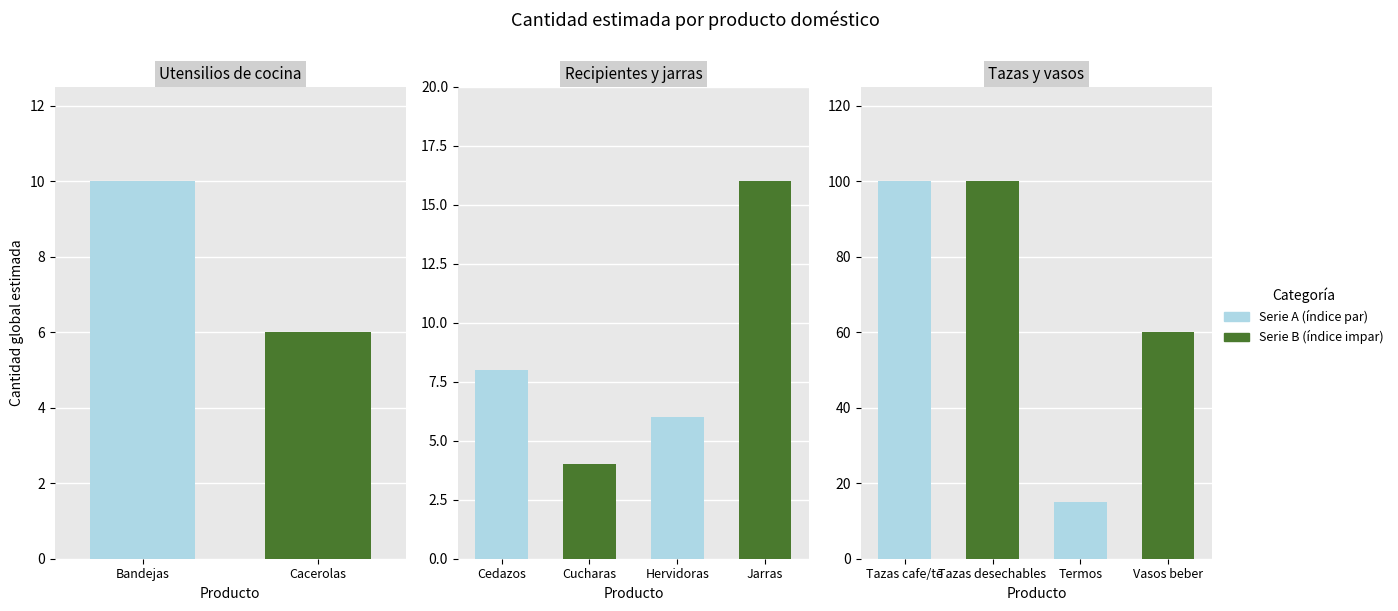

True or false: the data shows 6 at Hervidoras domesticas.

True